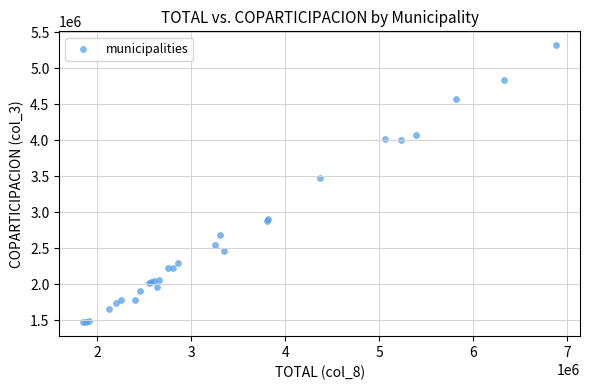

What Y value in the scatter plot is closest to 3397017?

3471032.9